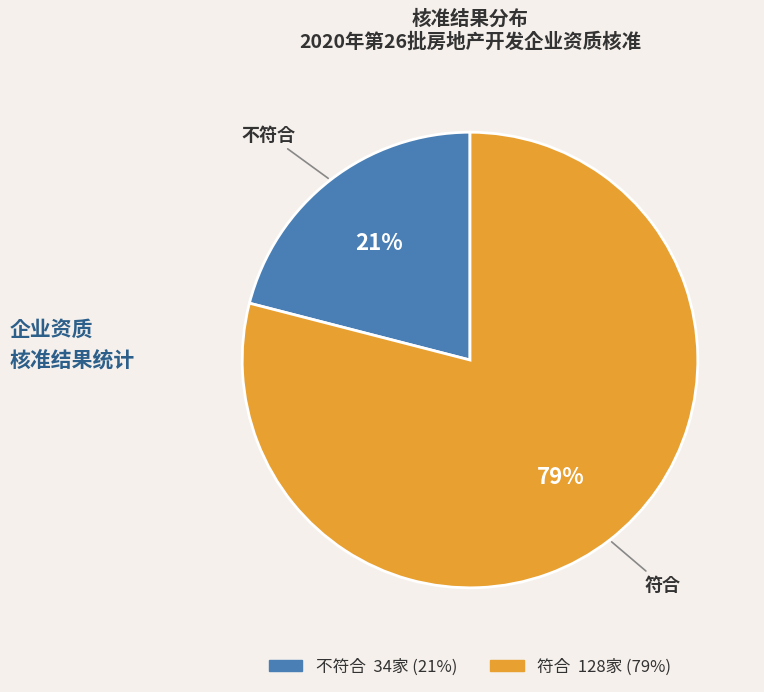

Between 不符合 and 符合, which is larger?

符合